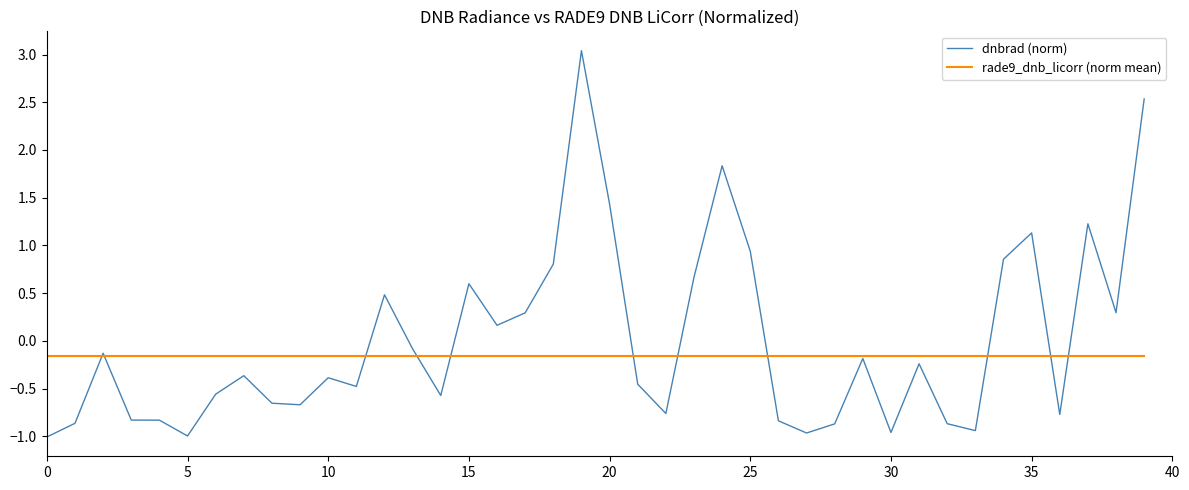

Rank the series by their maximum value, from lowest to highest.

rade9_dnb_licorr (norm mean), dnbrad (norm)